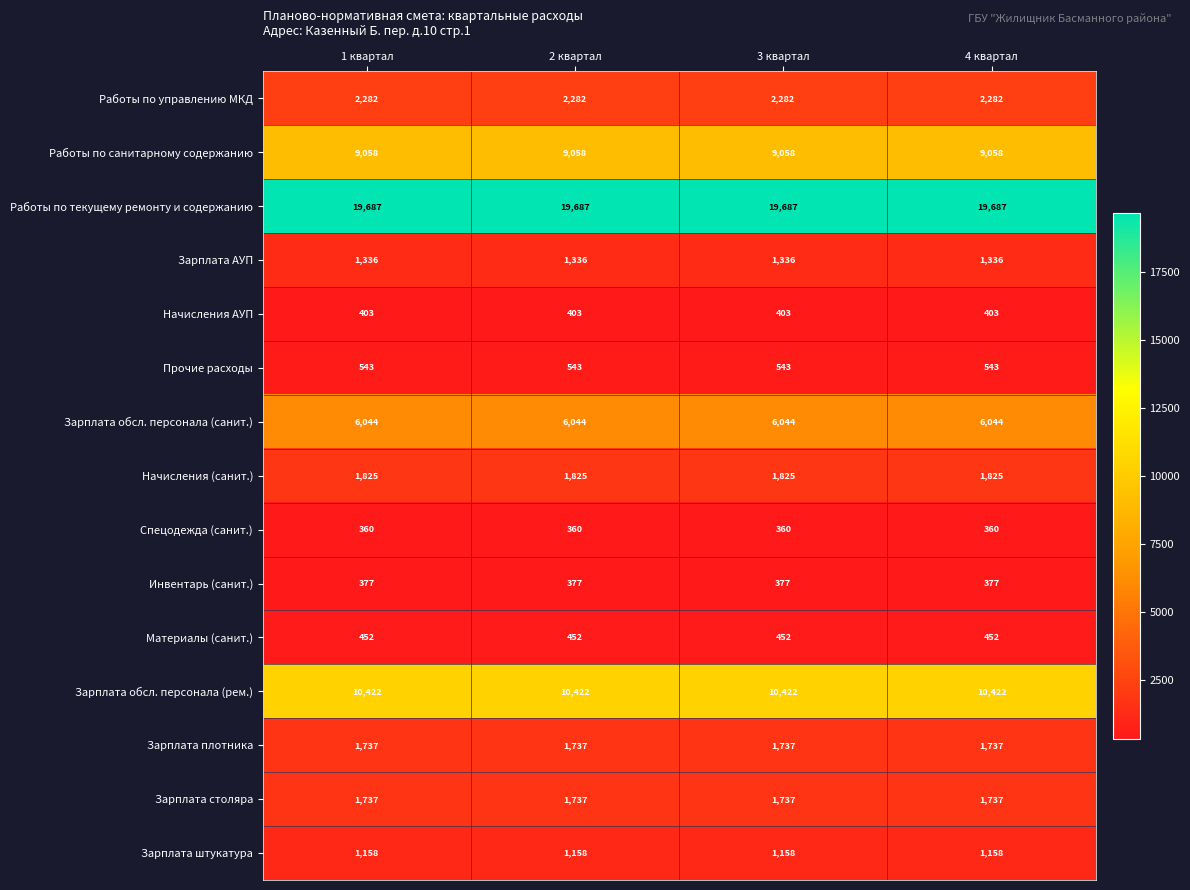

What is the total value across all series at 2 квартал?

57421